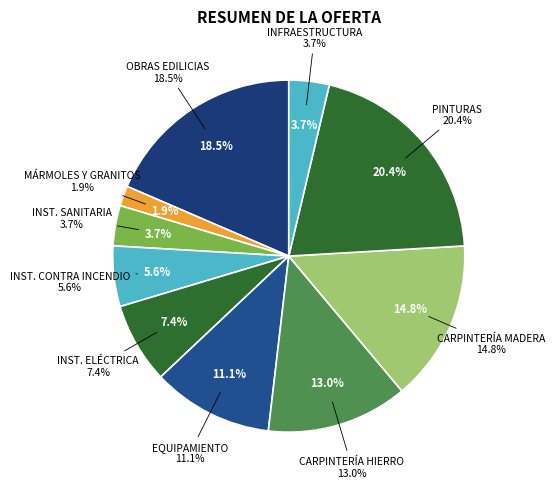

Does any single category account for the majority?

No